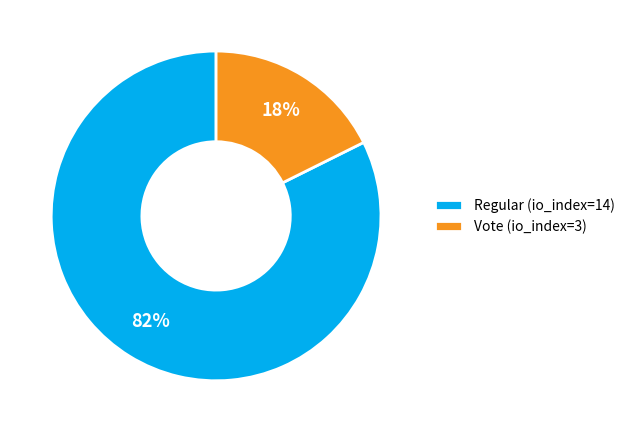

Rank the categories by value from highest to lowest.

Regular (io_index=14), Vote (io_index=3)